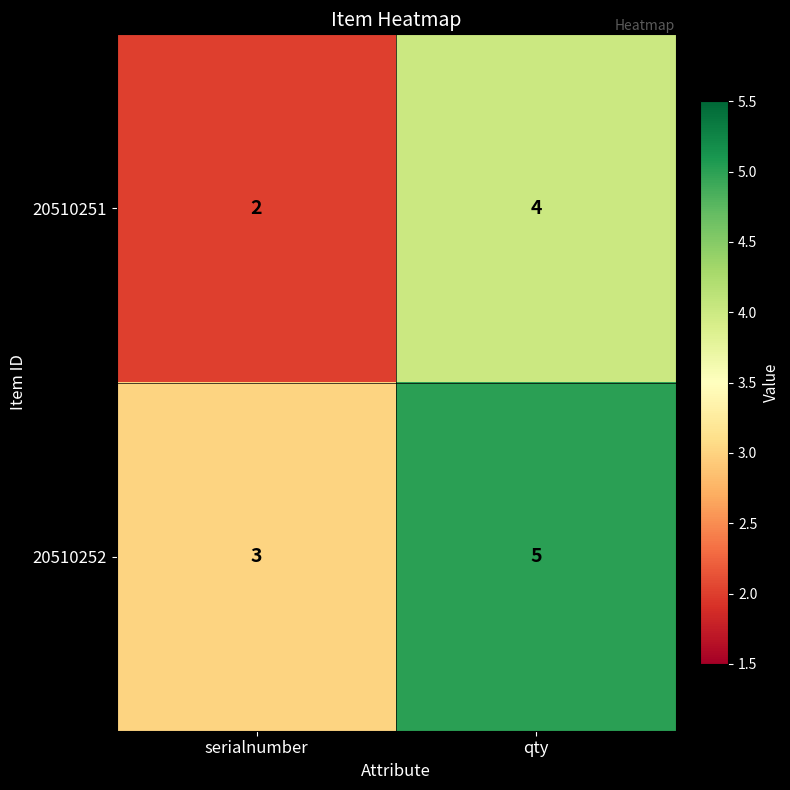

Reading left to right, list all the values displayed in this chart.

20510251: 2	4
20510252: 3	5